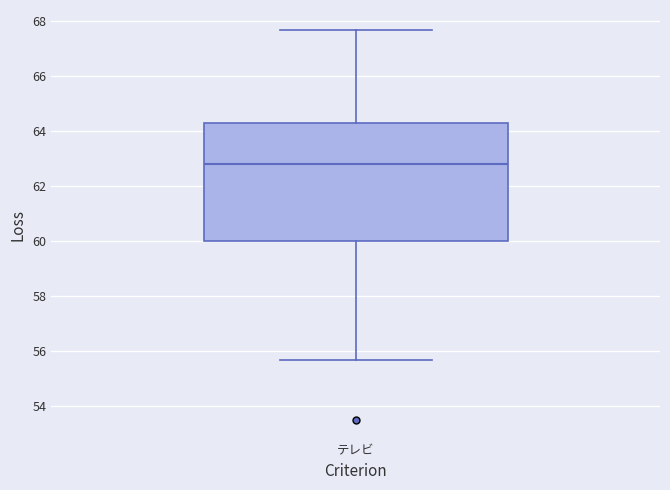

Transcribe this box plot: give where the median line is, the range the box spans, and where the two whiskers end, as read against the y-axis. The values are not printed on the chart, so give them approximately, as read against the axis.

median 62.8, box 60.0 to 64.4, whiskers 55.8 to 67.8